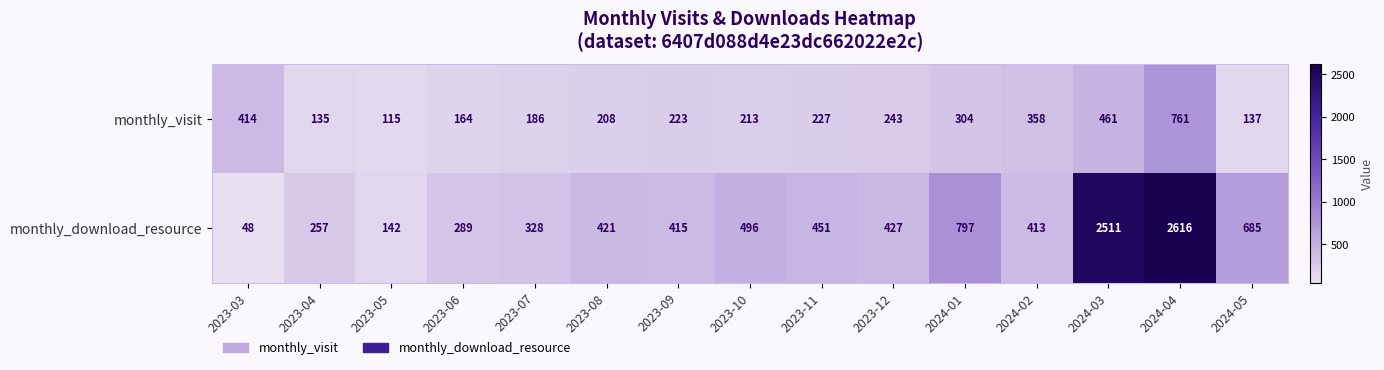

What value does the monthly_download_resource series have at 2023-10, to the nearest 100?

500